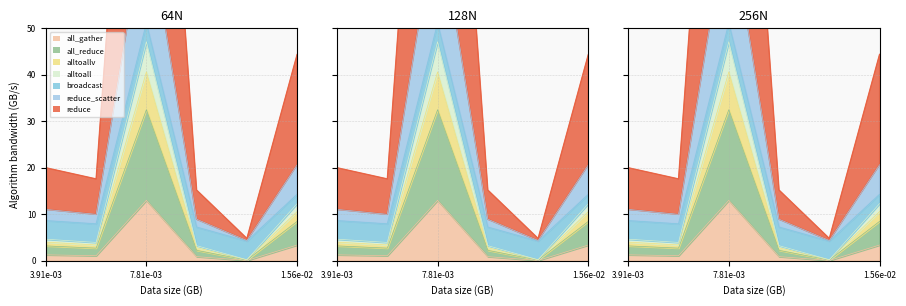

Is it true that the value at 3.91e-03 is 0.7?

False